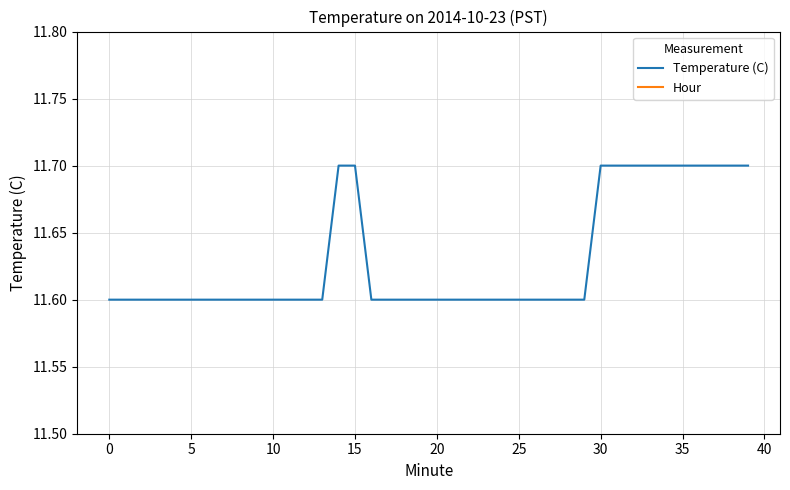

True or false: Hour and Temperature (C) cross at least once.

False